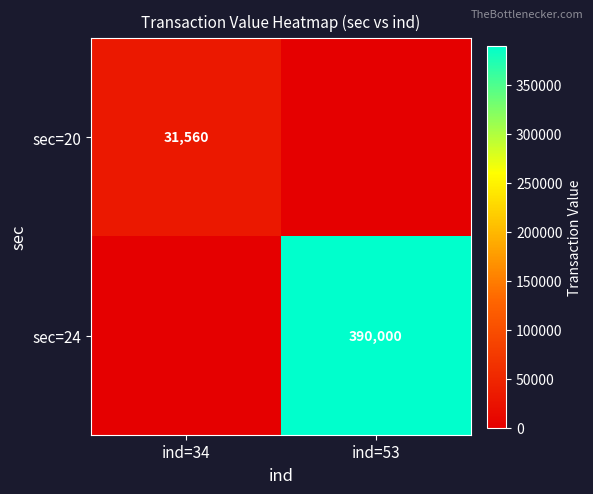

The sec=20 series shows 18957 at ind=34. True or false?

False